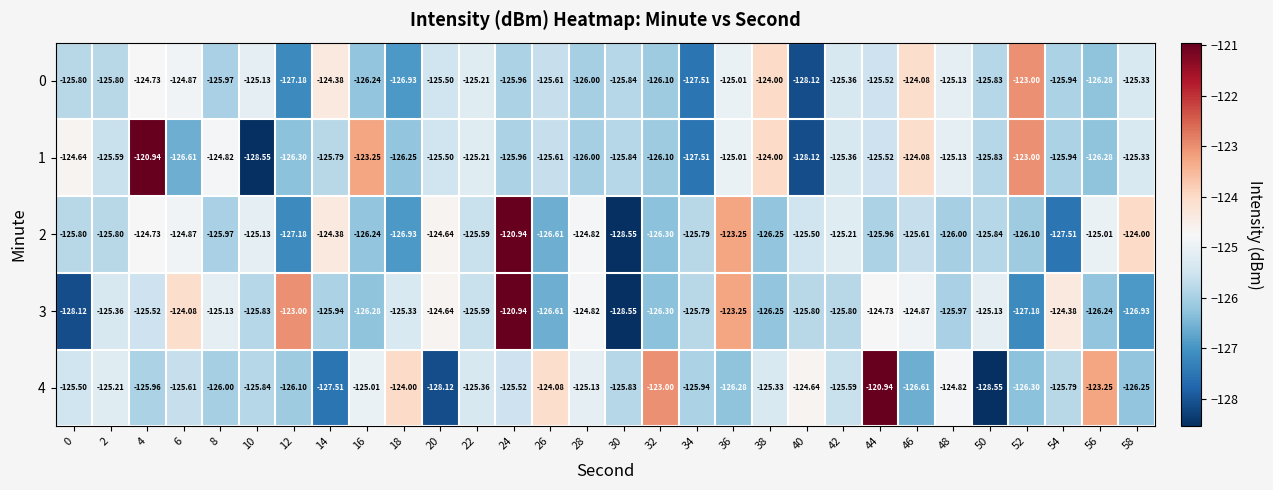

Count the number of categories in the chart.

30